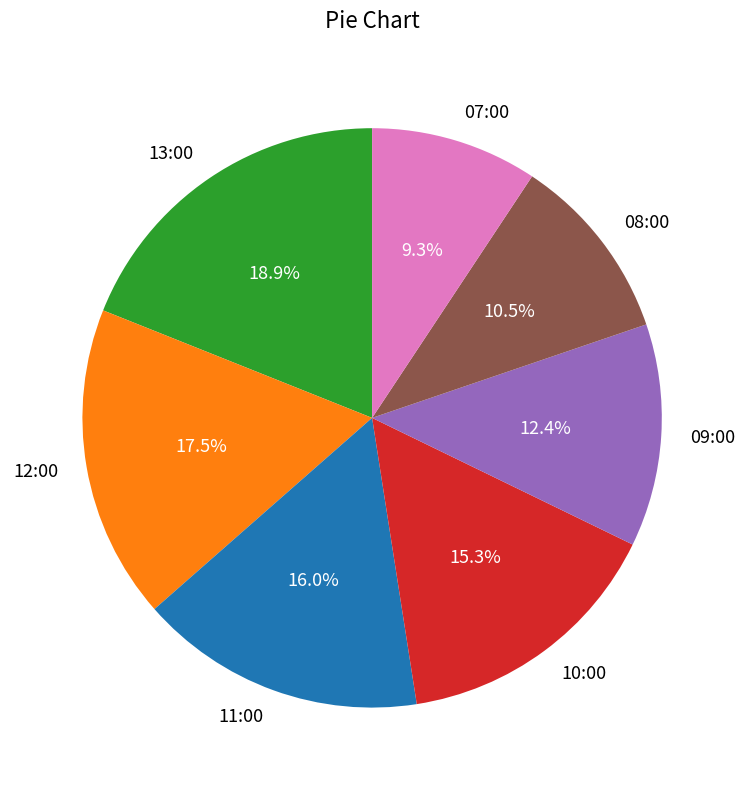

Which category has the biggest portion of the pie?

13:00